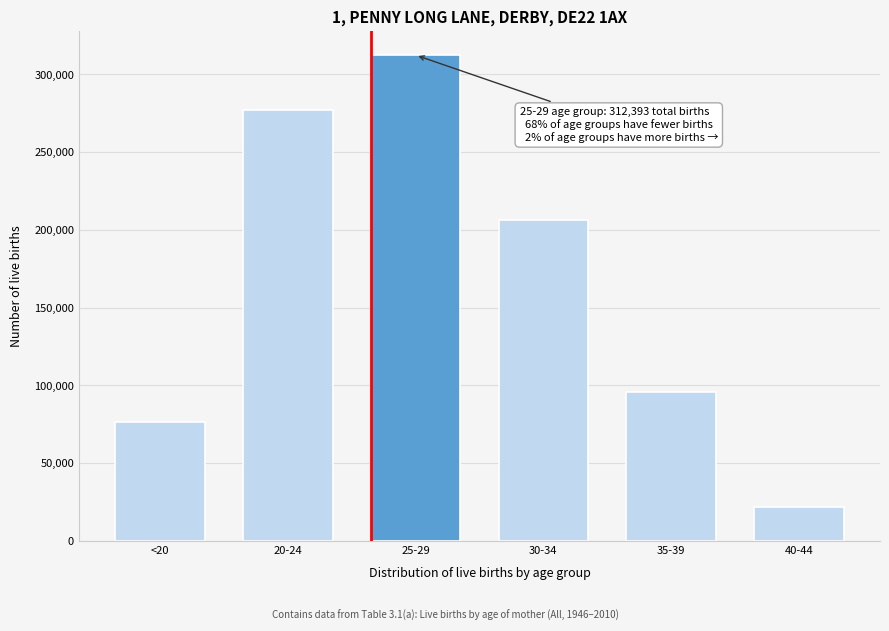

Reading left to right, extract all data points from this chart.

<20=76374	20-24=277000	25-29=312393	30-34=206087	35-39=95567	40-44=22075